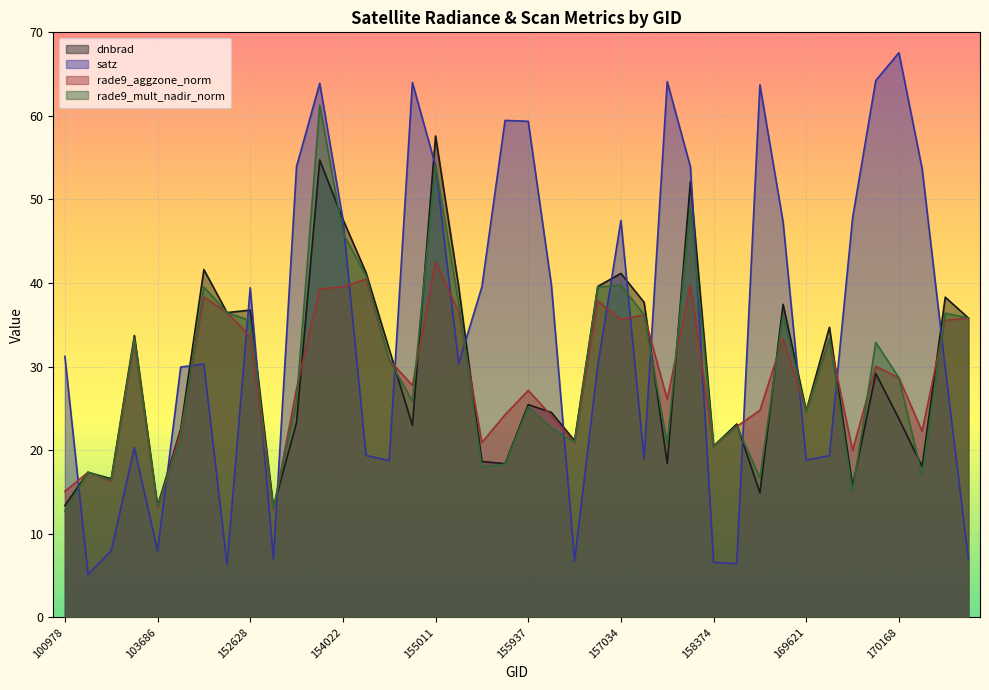

The value of satz at 156115 is 65.0. True or false?

False